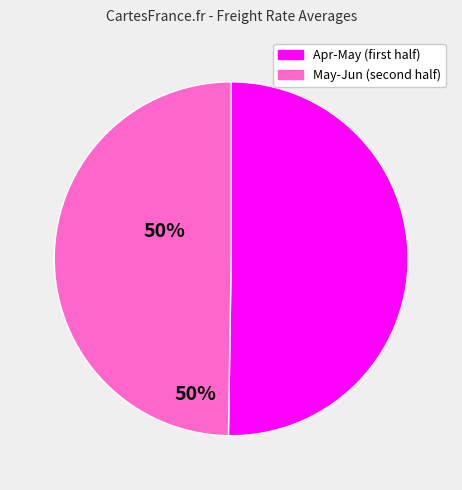

How many slices are in this pie chart?

2